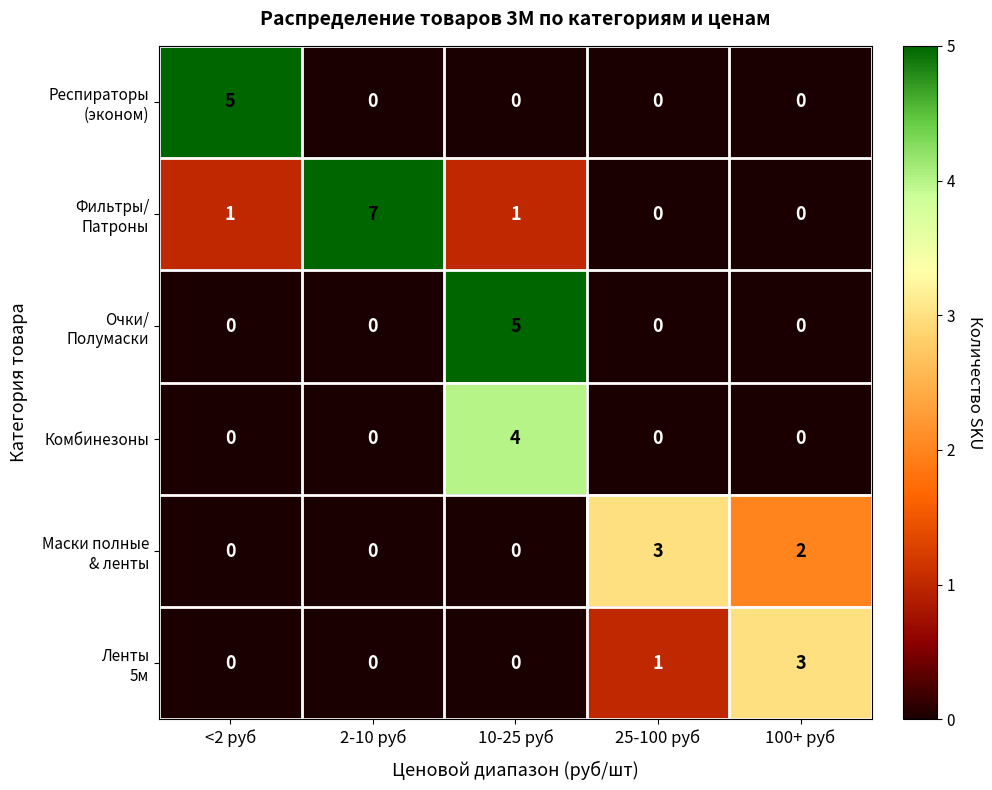

What is the difference between the highest and lowest values at <2 руб?

5